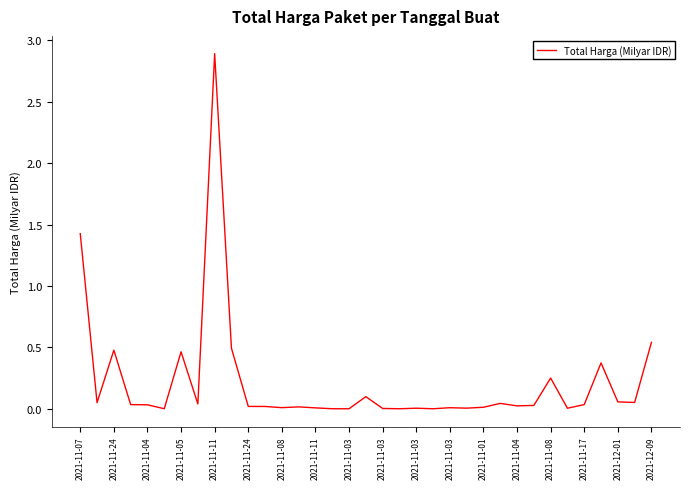

What is the maximum value shown in the chart?

2.9